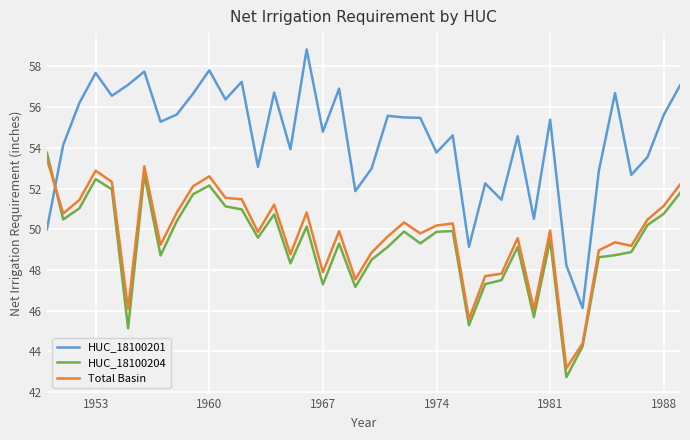

What is the sum of all HUC_18100204 values?

1972.1